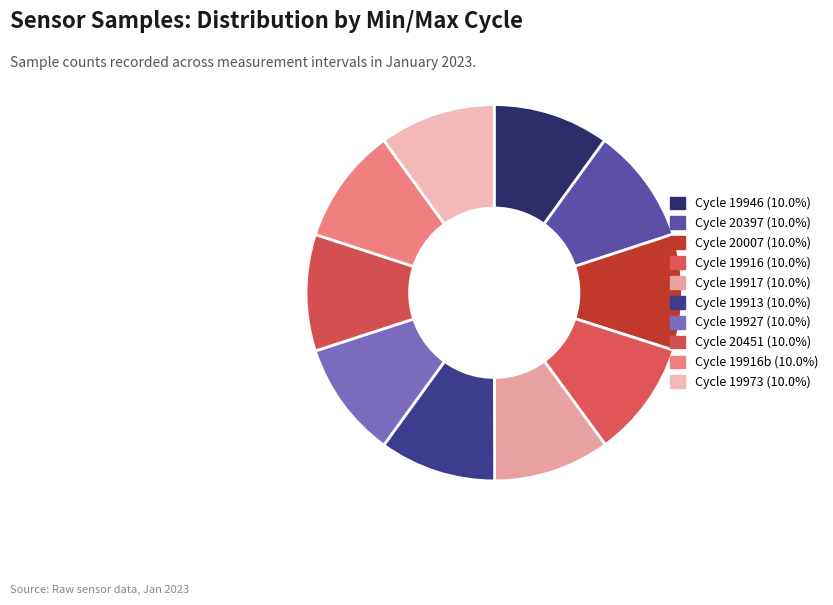

Does any single category account for the majority?

No